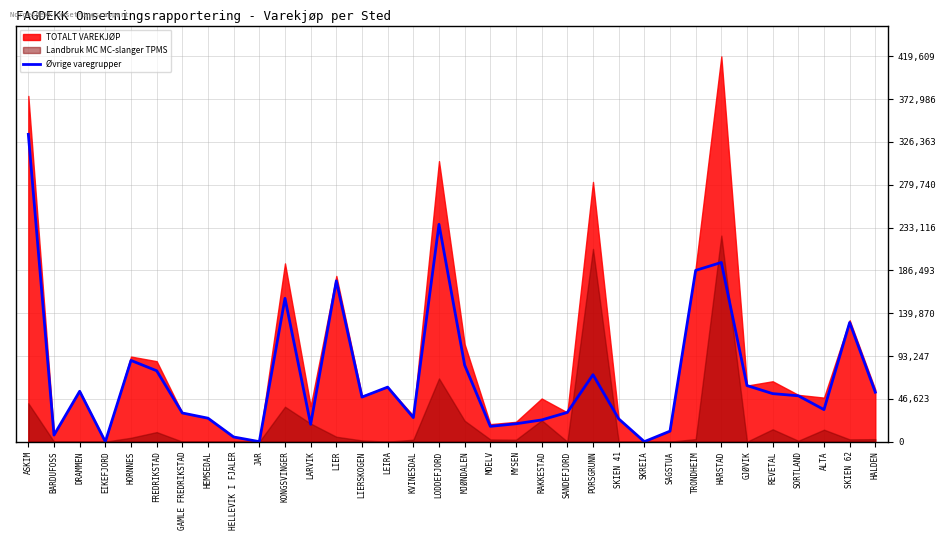

How many interior local peaks (higher than both neighbors) does the data have?

9